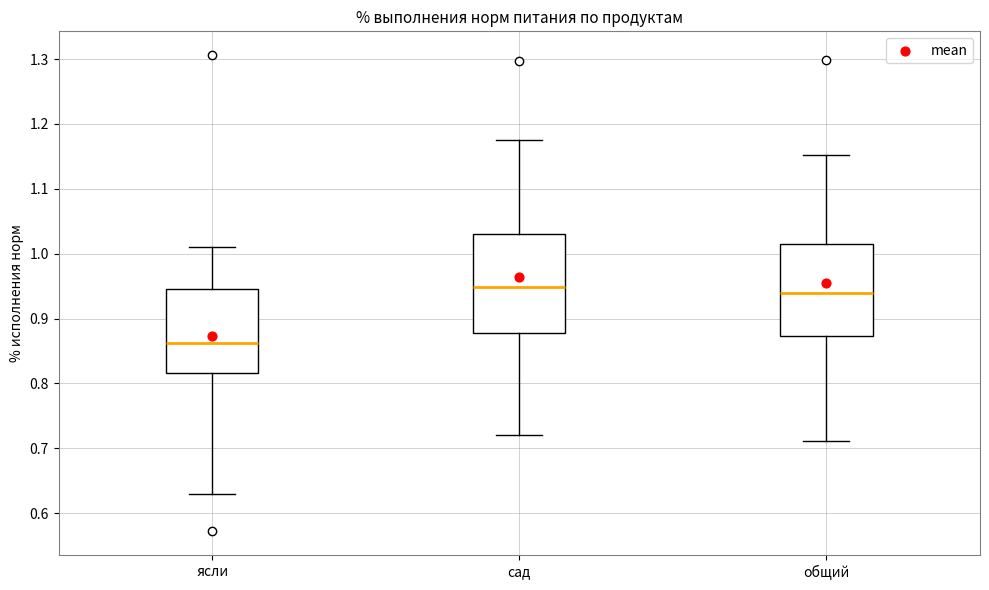

Comparing the boxes themselves (not the whiskers), which one is the tallest?

сад